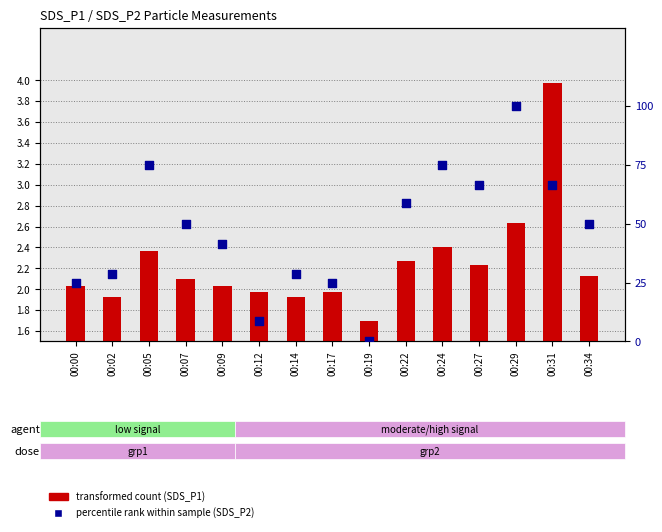

What is the total value across all series at 00:09?

41.8